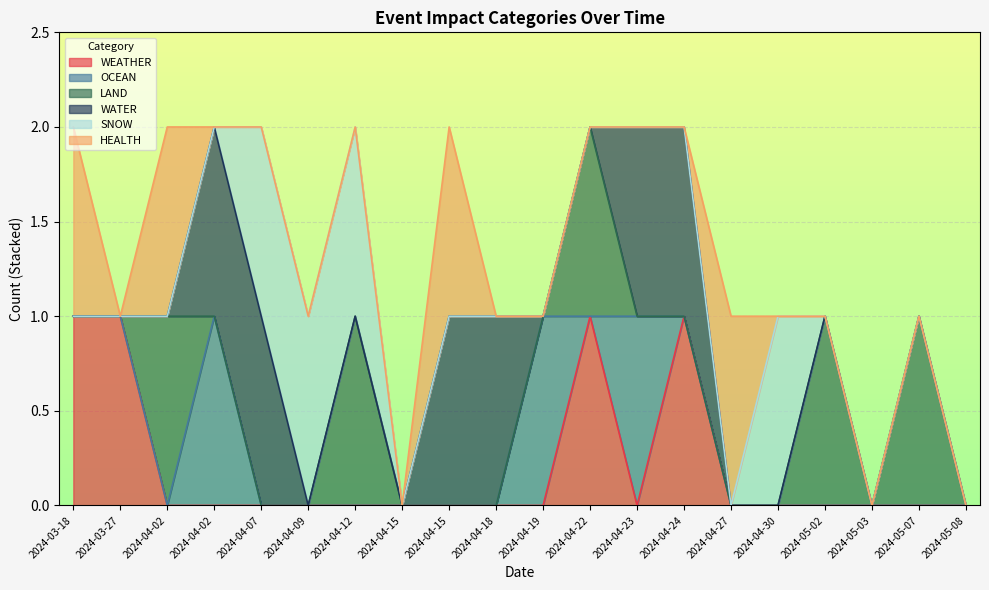

What is the difference between the SNOW values at 2024-05-02 and 2024-04-09?

1